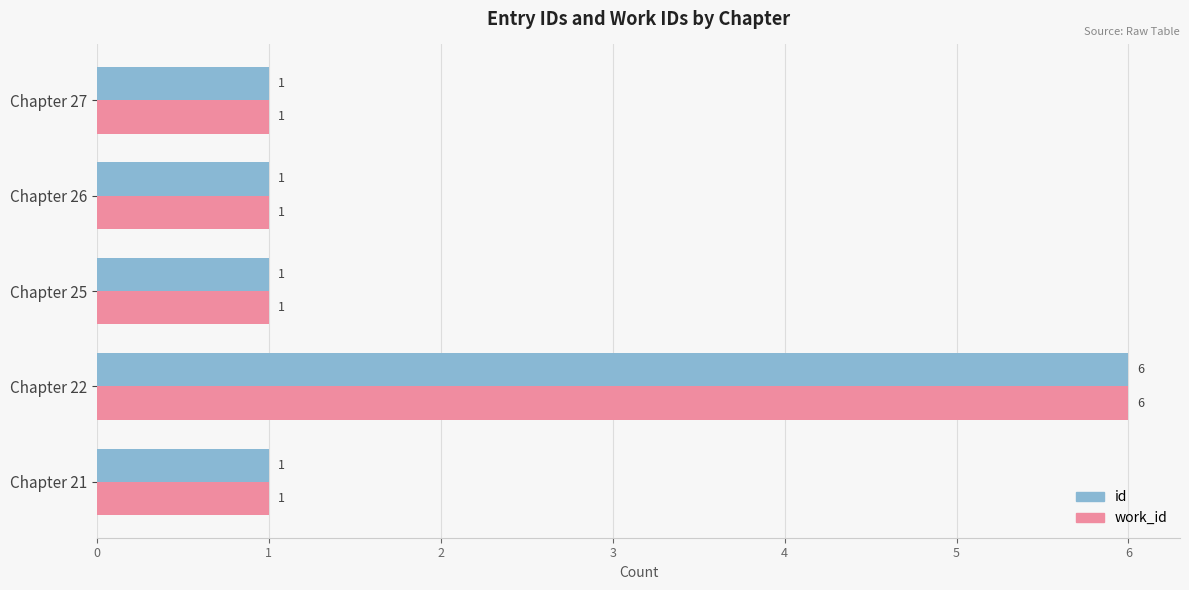

The id series shows 0 at Chapter 27. True or false?

False